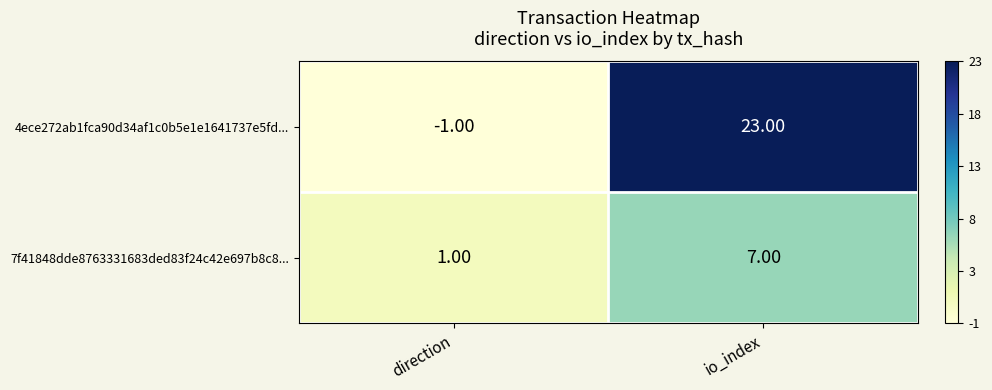

Where is 7f41848dde8763331683ded83f24c42e697b8c8... nearest to the value 4?

direction